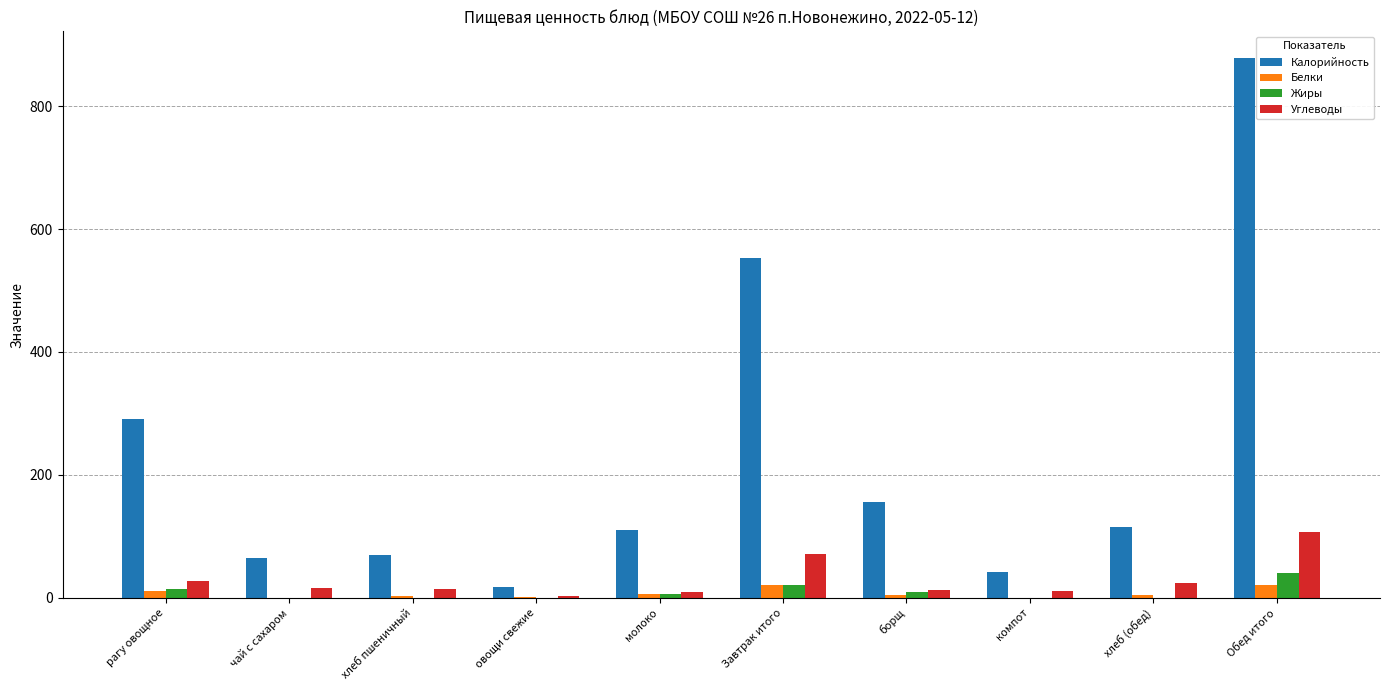

Which series has the largest total across all categories?

Калорийность